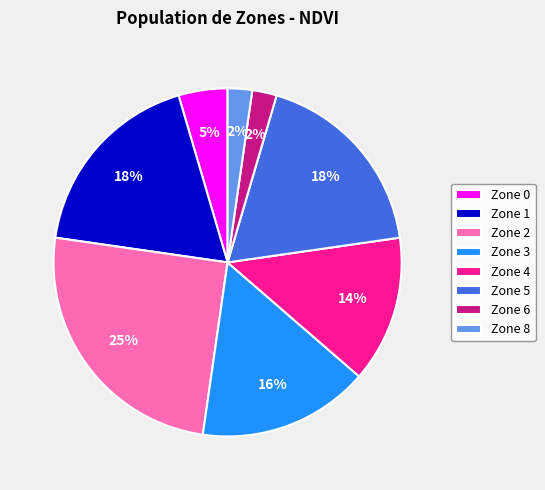

Between Zone 0 and Zone 5, which is larger?

Zone 5